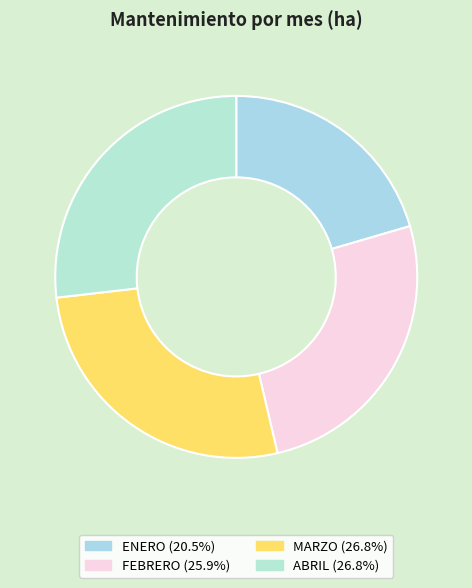

Between MARZO and ABRIL, which is larger?

MARZO